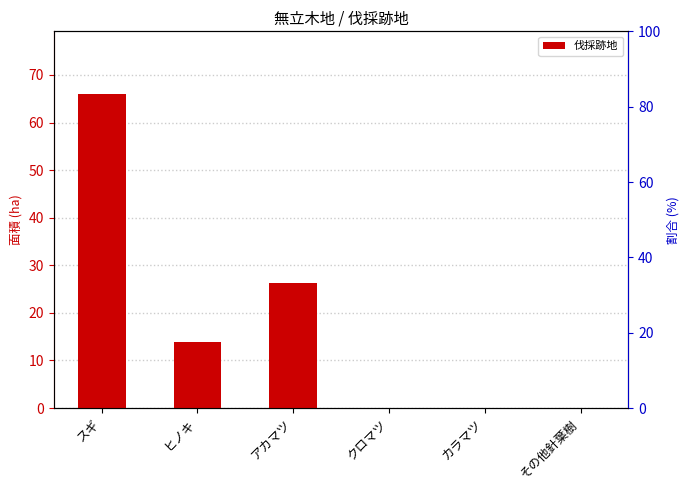

Rank the categories by value from lowest to highest.

クロマツ, カラマツ, その他針葉樹, ヒノキ, アカマツ, スギ